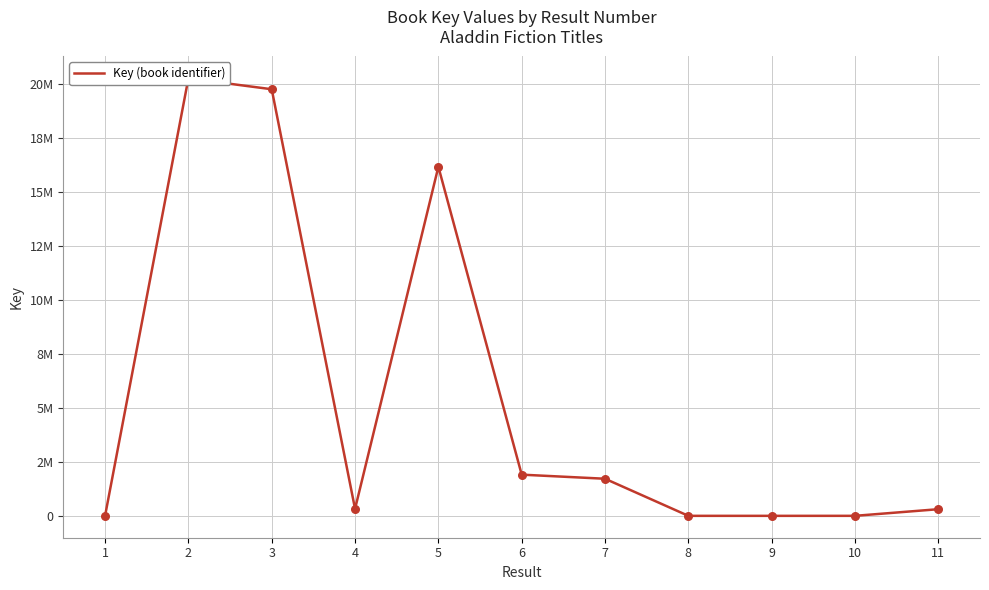

What is the change in value from 1 to 4?

+323423